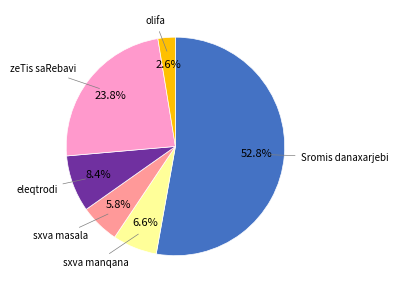

Which slice is the largest?

Sromis danaxarjebi